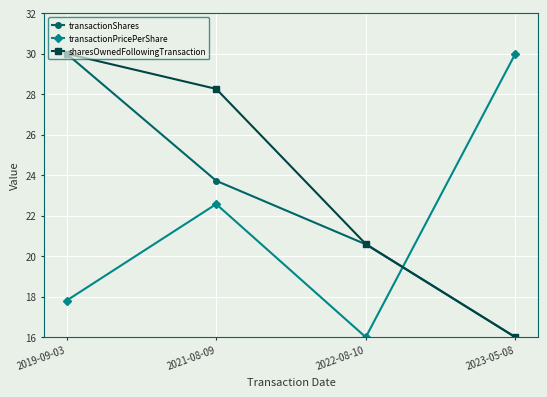

How many values in the transactionShares series exceed 23?

2